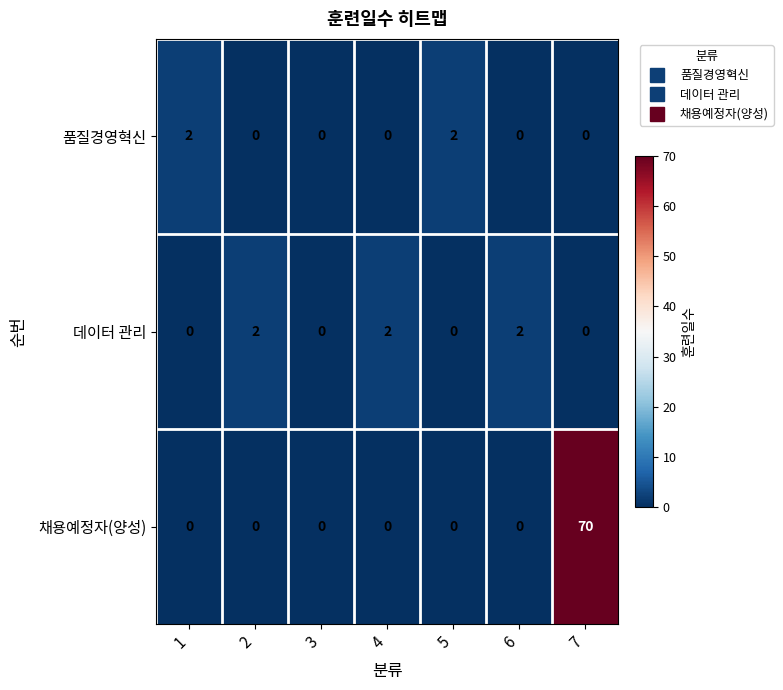

What is the greatest value displayed?

70